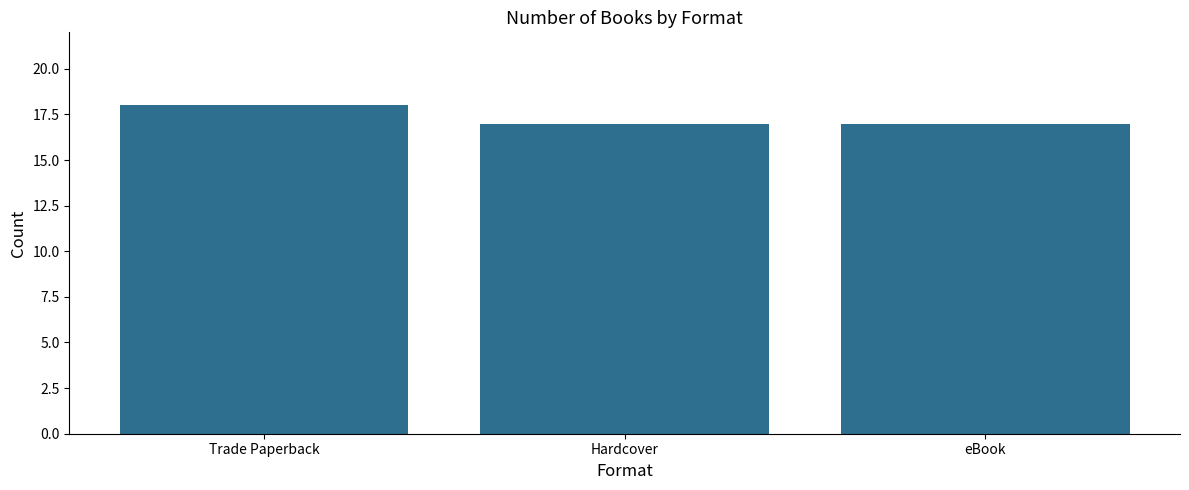

Read the value at Hardcover.

17